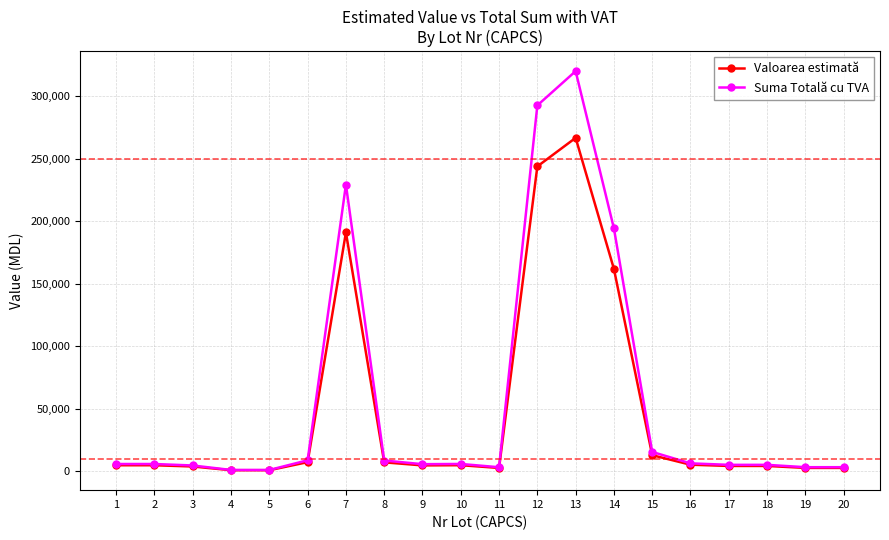

What is the total value across all series at 6?

16380.1